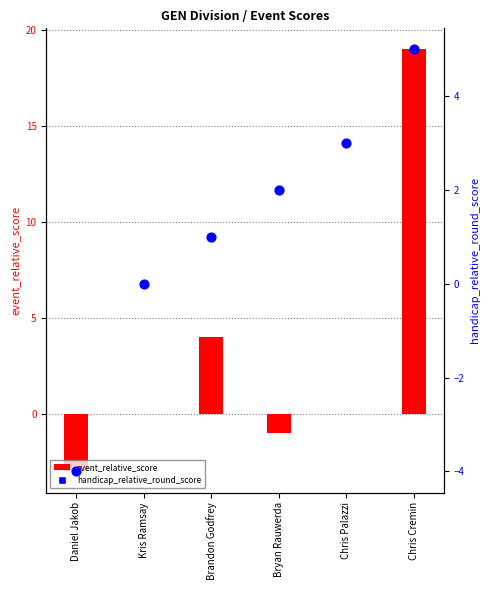

Which series contains the lowest Y value?

handicap_relative_round_score